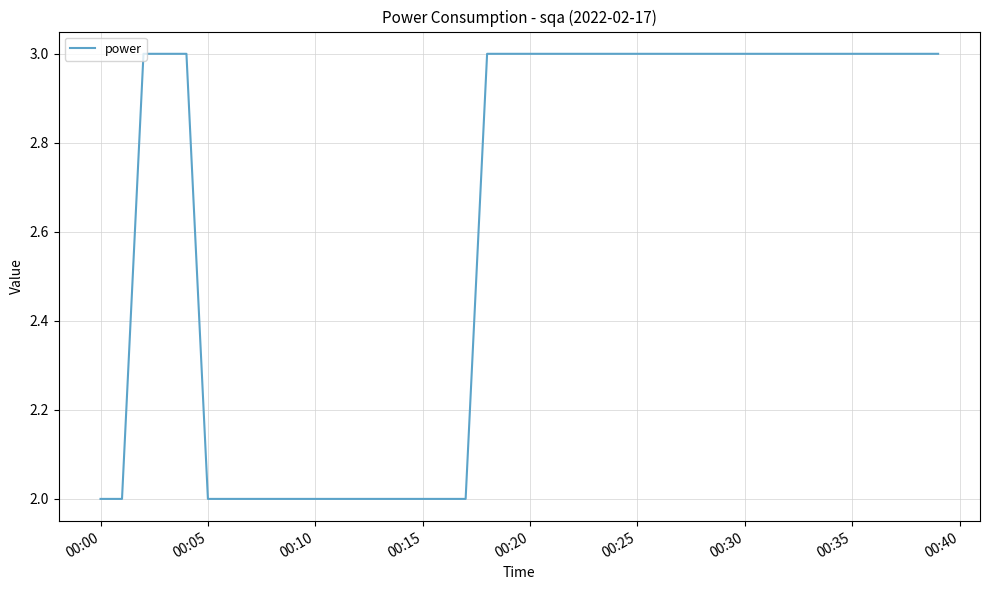

How many lines are shown in the chart?

1